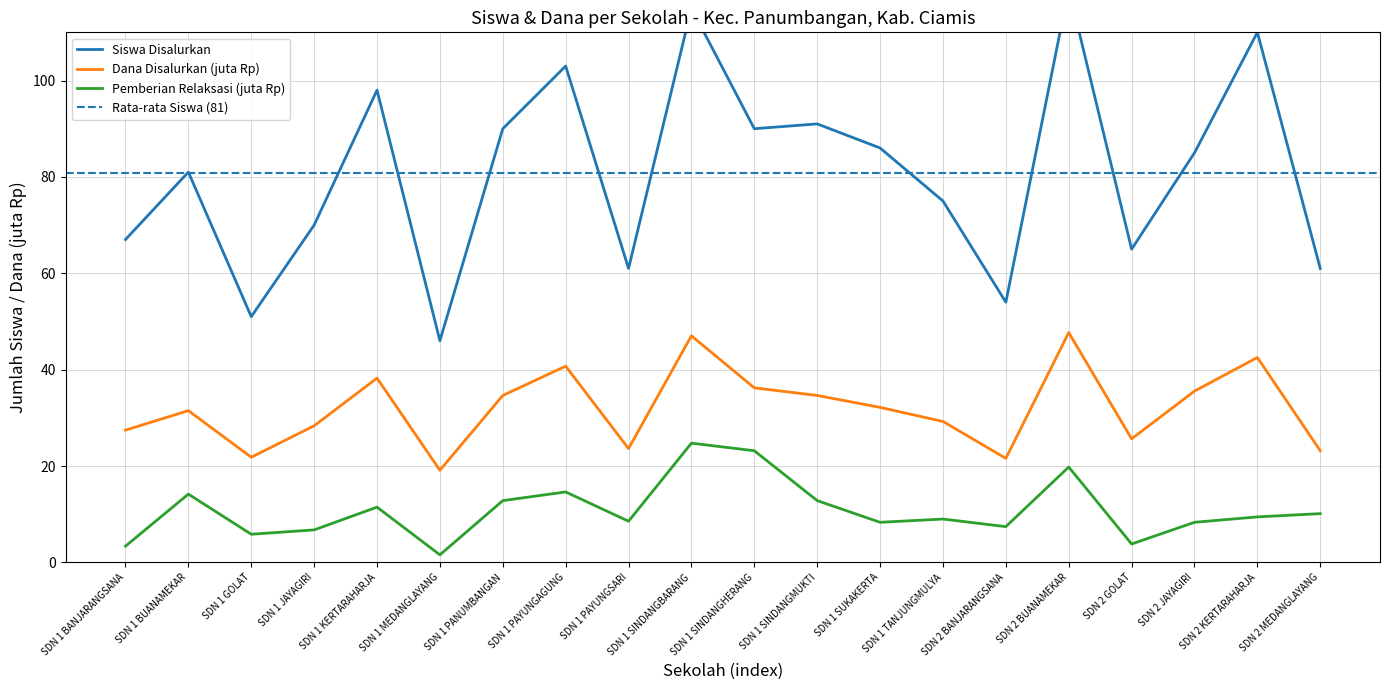

At SDN 1 BANJARANGSANA, list the series in order from largest to smallest.

Siswa Disalurkan, Dana Disalurkan (juta), Pemberian Relaksasi (juta)